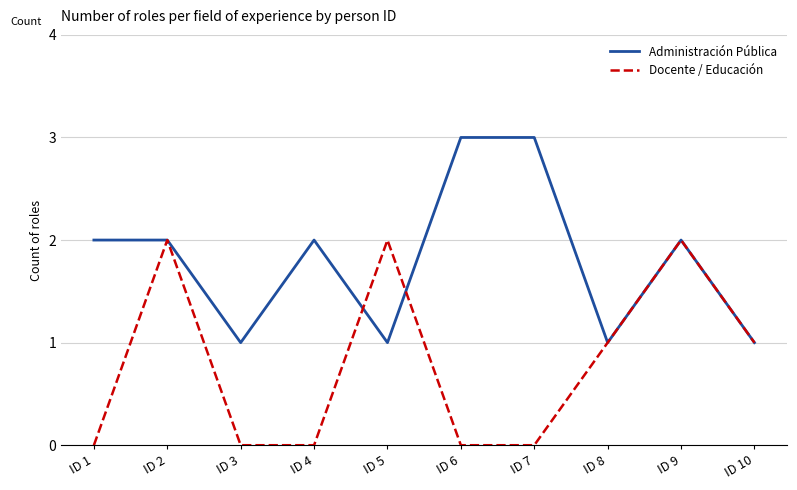

The value of Docente / Educación at ID 7 is 1. True or false?

False